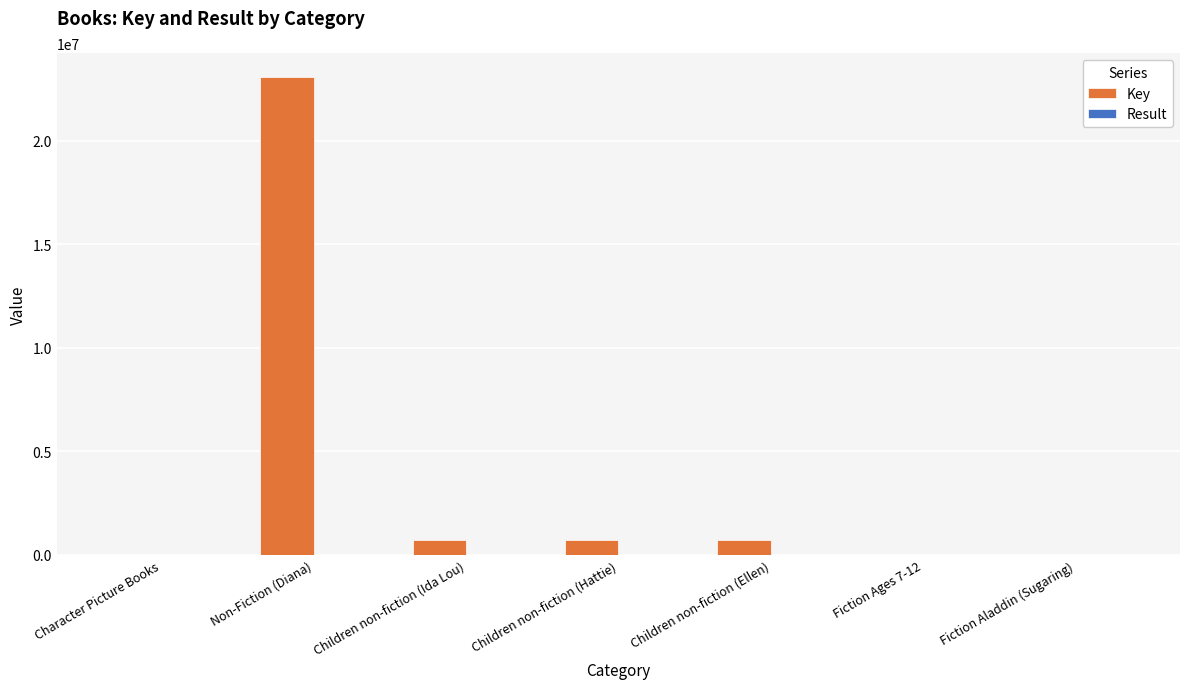

What is the maximum value shown in the chart?

23070942